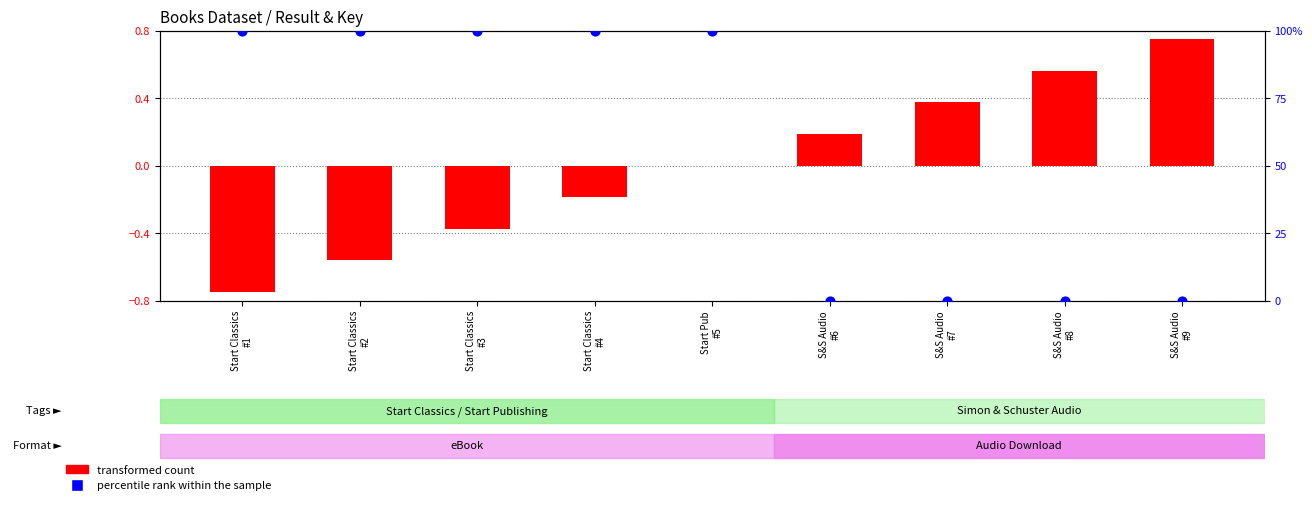

Which series has the largest total across all categories?

percentile rank within the sample